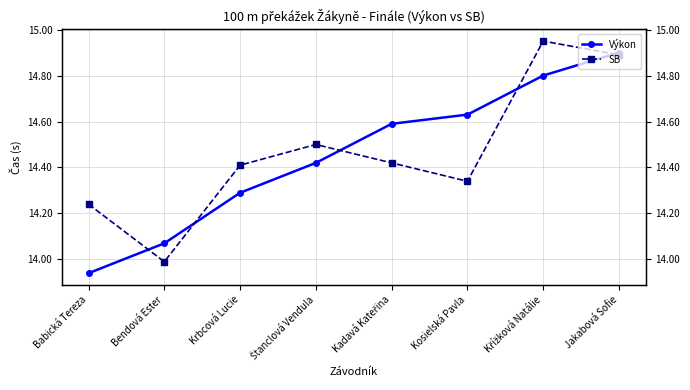

Between Jakabová Sofie and Kadavá Kateřina, which is larger?

Jakabová Sofie